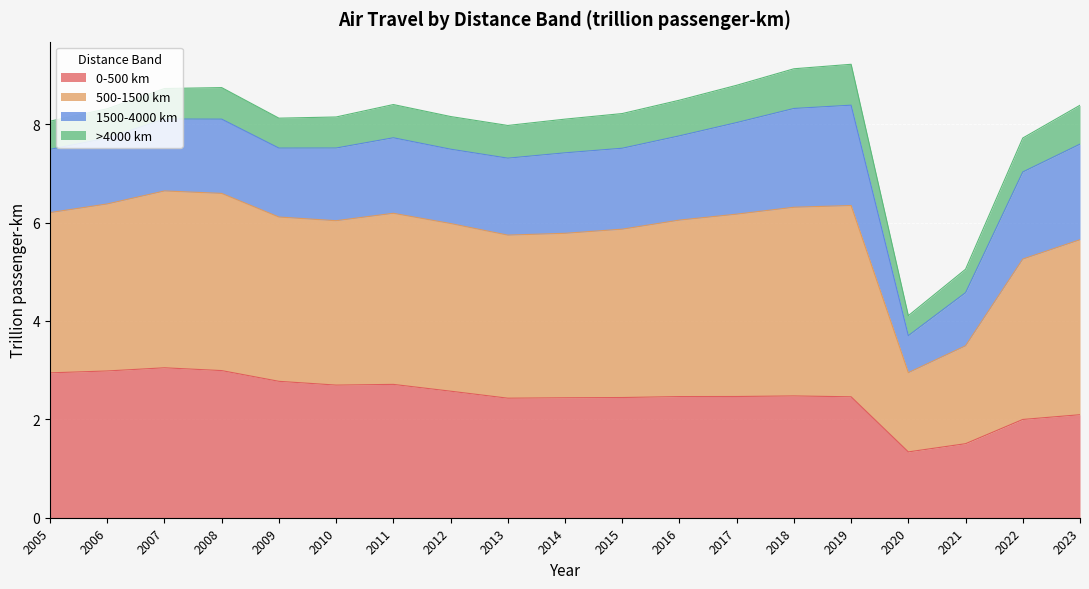

What is the maximum value for 0-500 km?

3.0